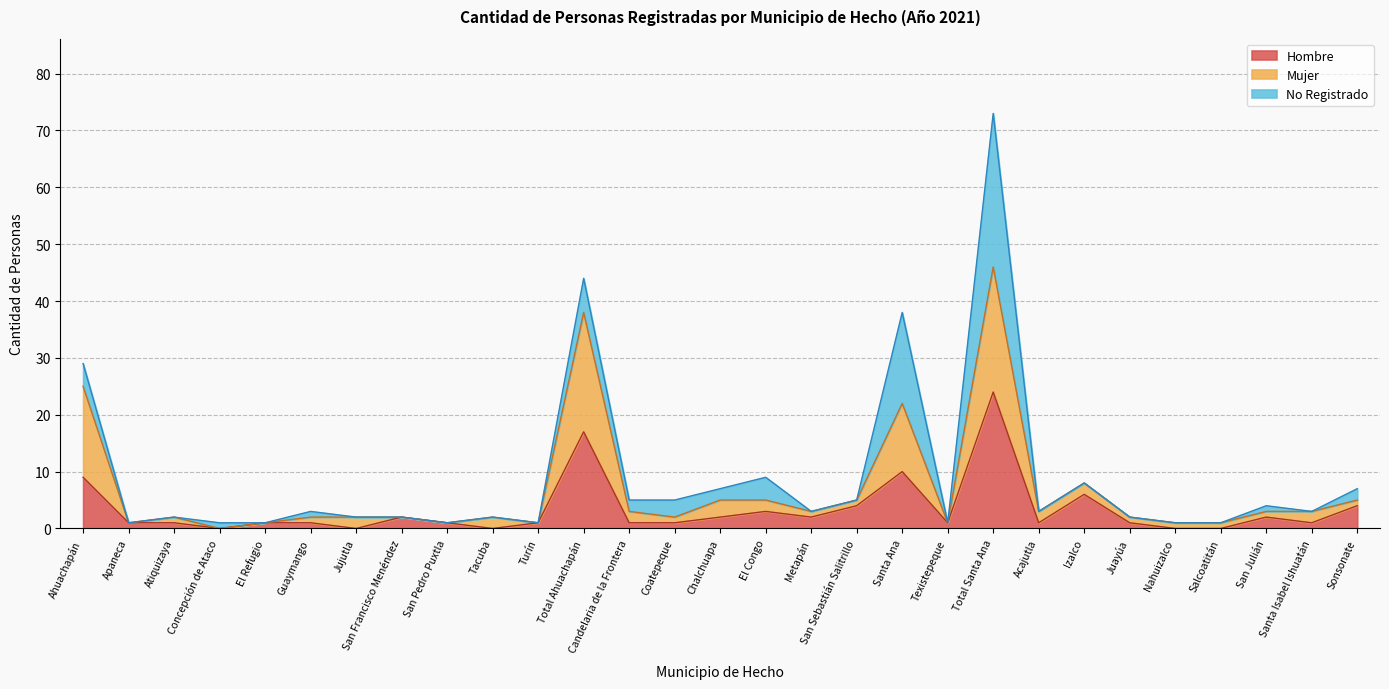

At which category is the sum across all series the highest?

Total Santa Ana